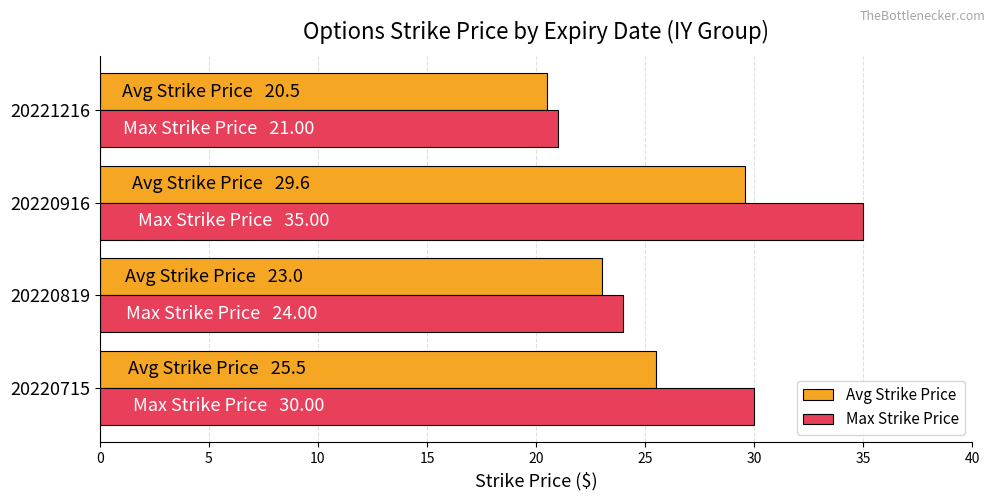

What are all the series names shown in the legend?

Avg Strike Price, Max Strike Price